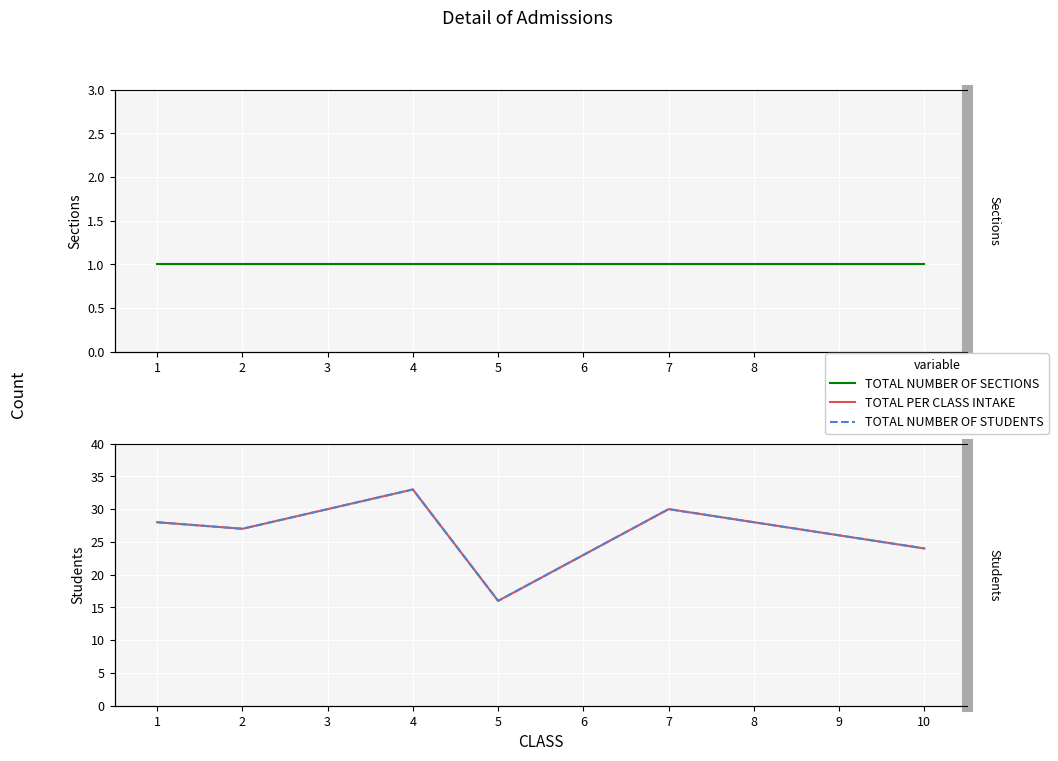

What is the difference between the second highest and second lowest values in the TOTAL NUMBER OF STUDENTS series?

7